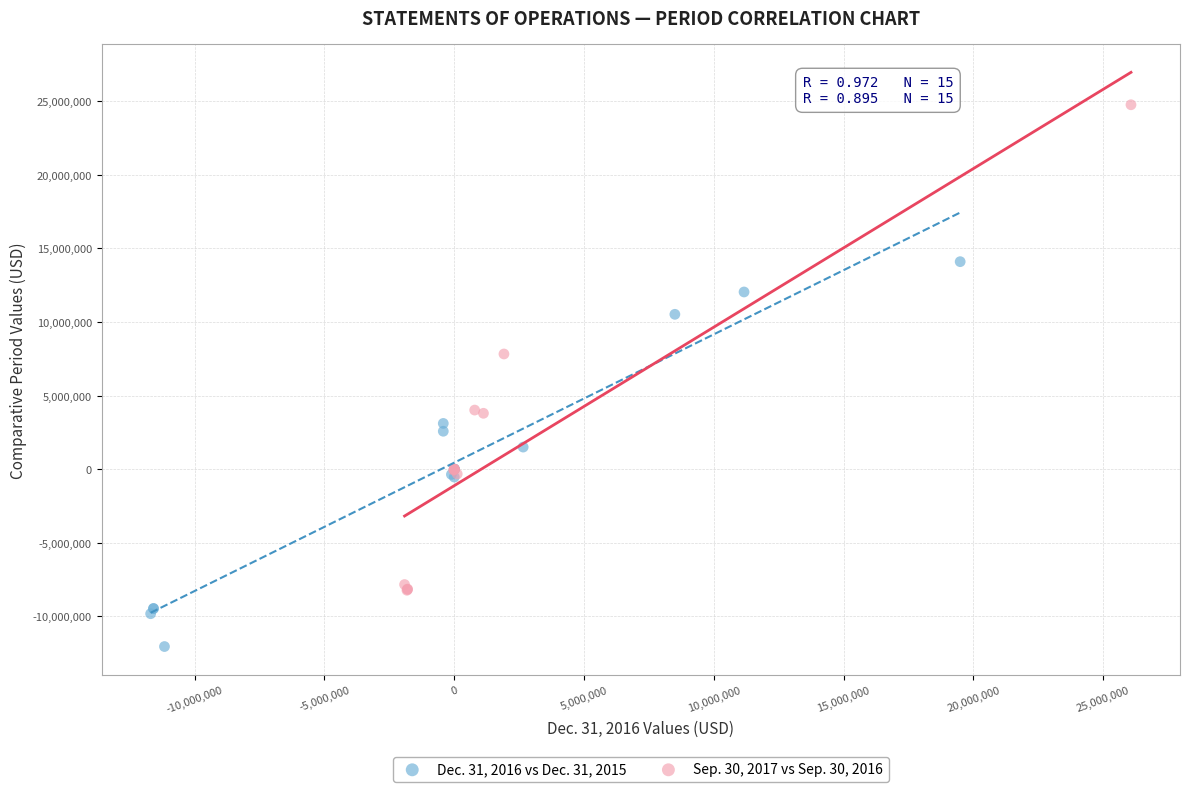

Which series has the widest spread of Y values?

Sep. 30, 2017 vs Sep. 30, 2016